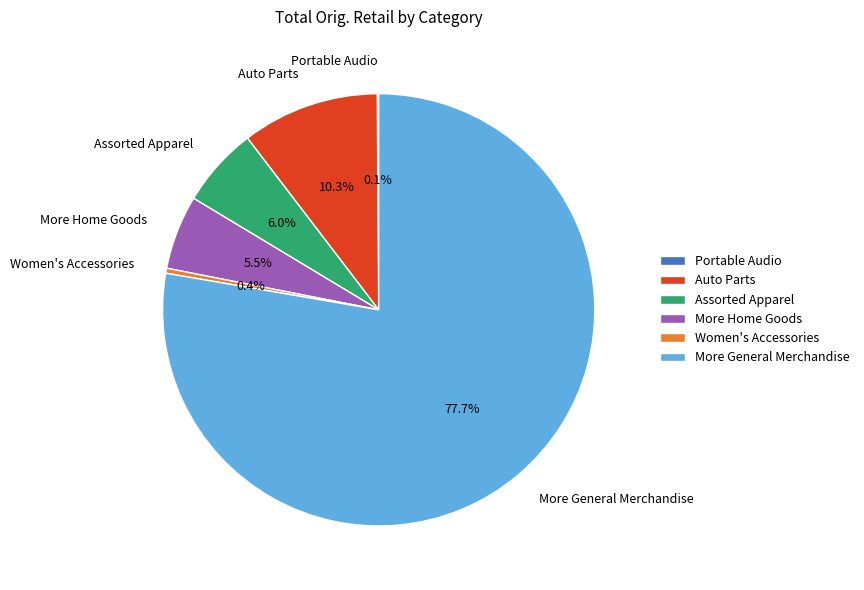

What is the largest slice in the pie chart?

More General Merchandise